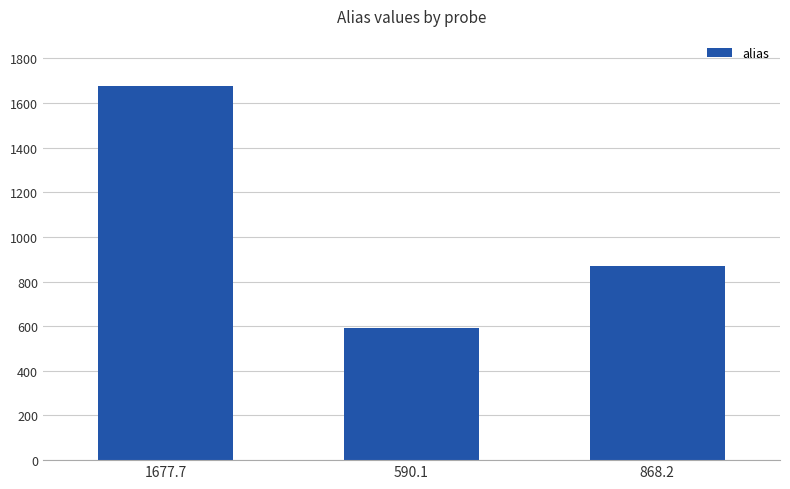

How many values are below 868?

1